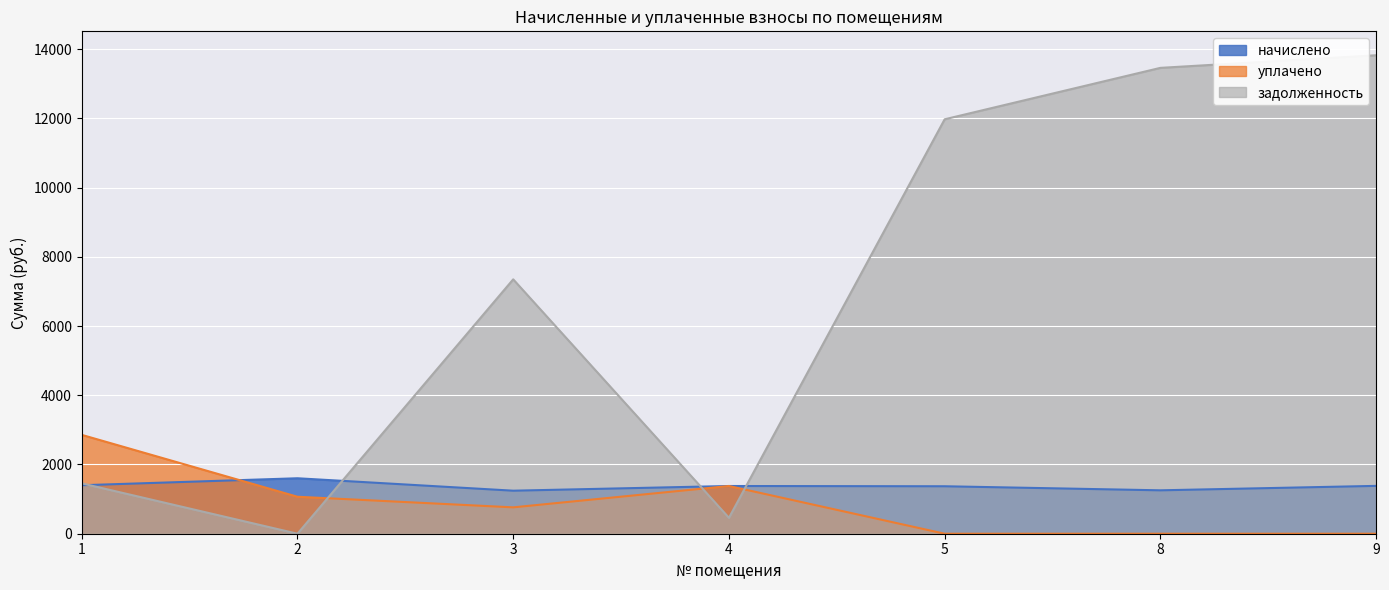

At which label is задолженность closest to 6910?

3